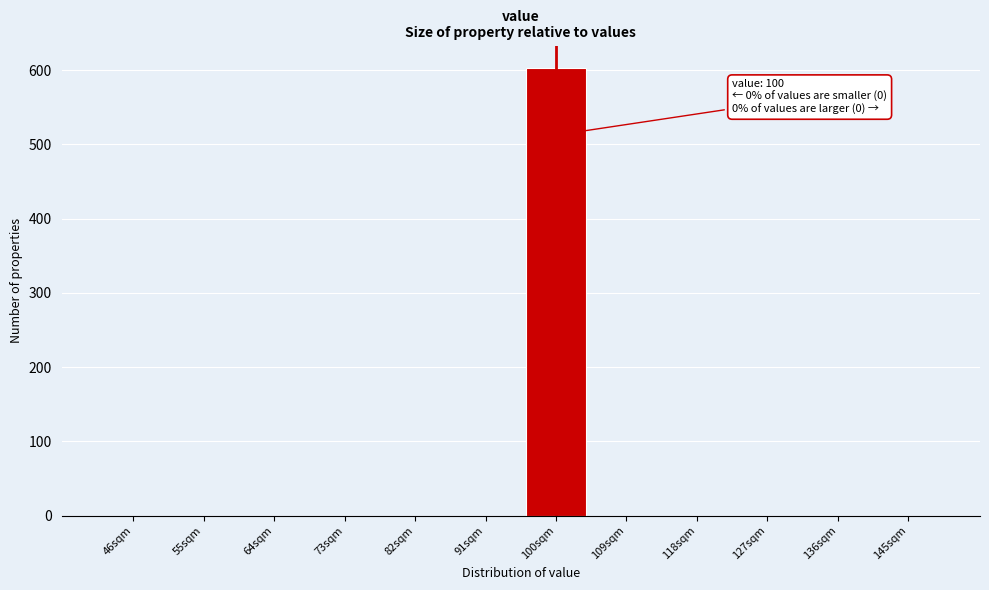

Reading left to right, what are all the values shown in this chart?

46sqm=0	55sqm=0	64sqm=0	73sqm=0	82sqm=0	91sqm=0	100sqm=603	109sqm=0	118sqm=0	127sqm=0	136sqm=0	145sqm=0